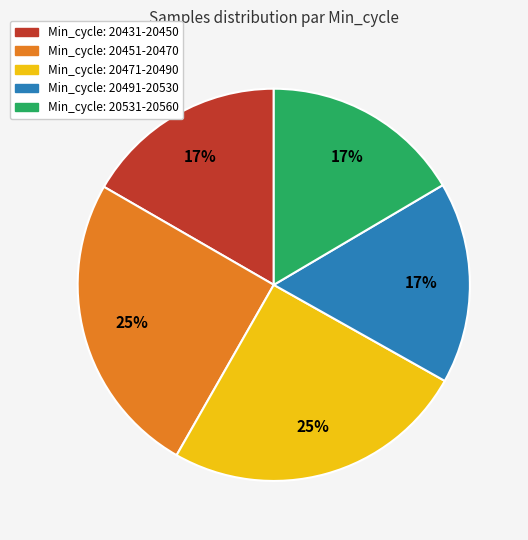

Does any single category account for the majority?

No